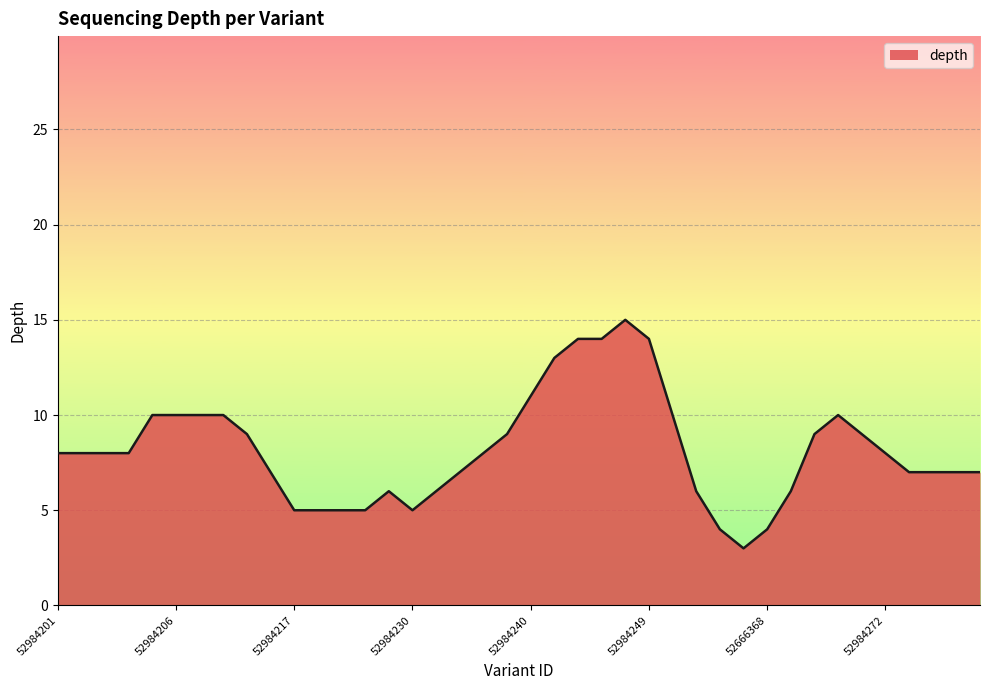

Does the chart have visible grid lines?

Yes